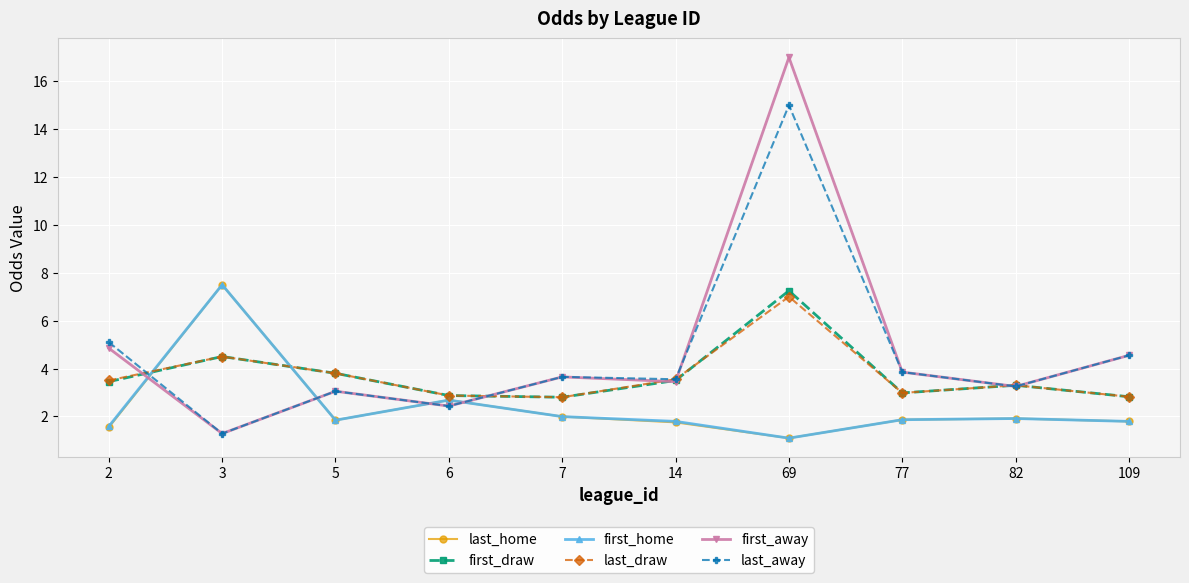

Which series has the widest spread of values?

first_away